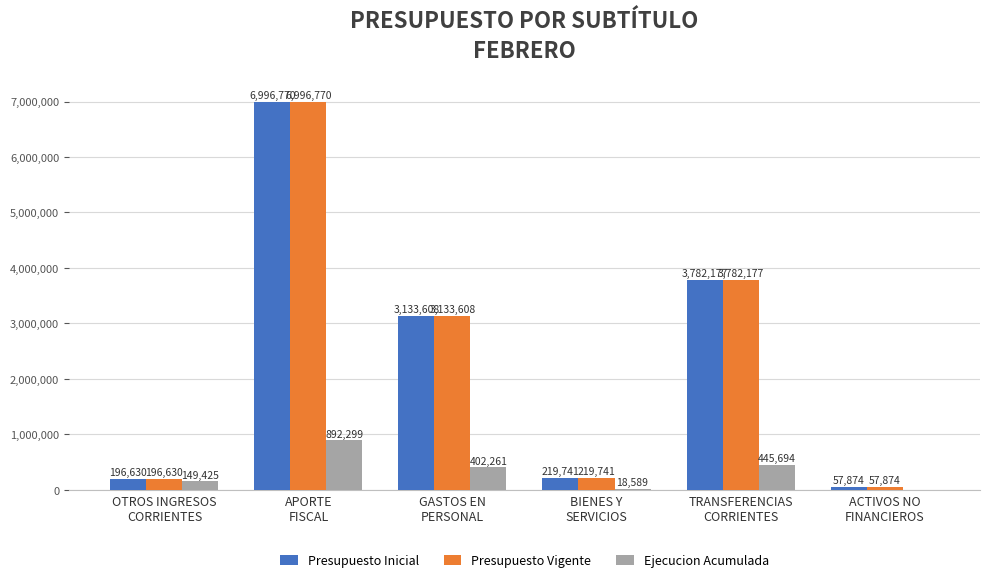

Reading left to right, extract all data points from this chart.

Presupuesto Inicial: 196630	6996770	3133608	219741	3782177	57874
Presupuesto Vigente: 196630	6996770	3133608	219741	3782177	57874
Ejecucion Acumulada: 149425	892299	402261	18589	445694	0